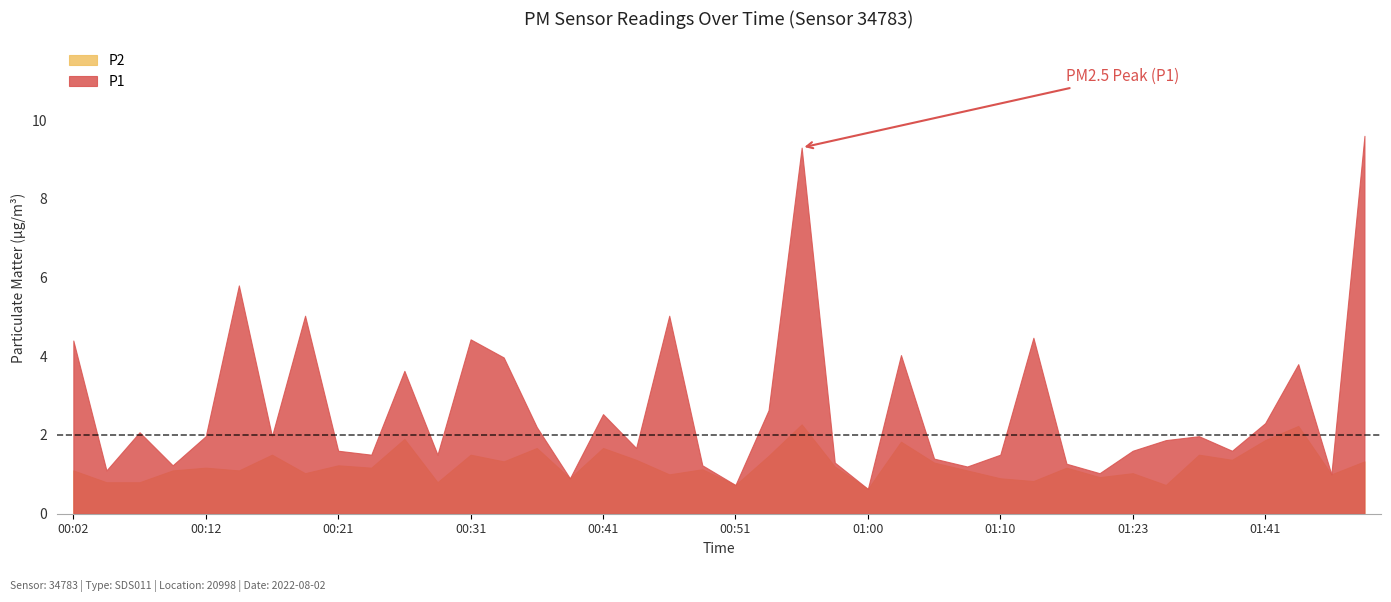

What is the greatest value displayed?

9.6